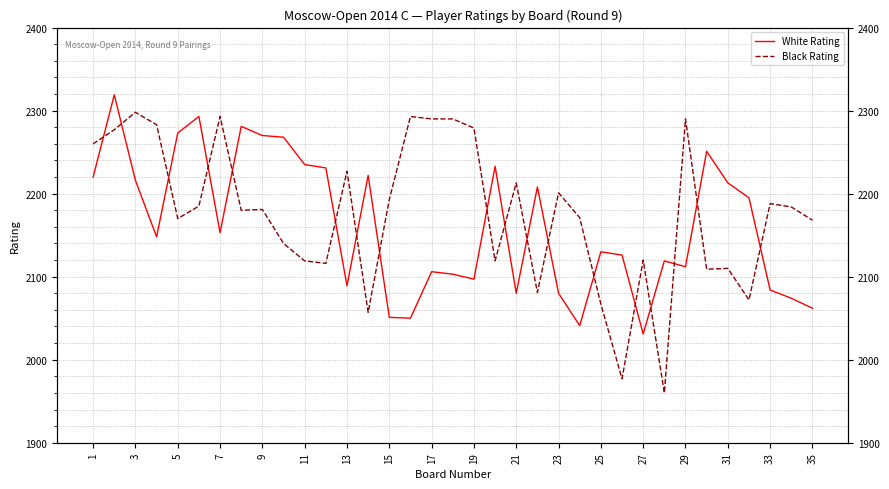

What is the value of the Black Rating point at the 21st from the left?

2213